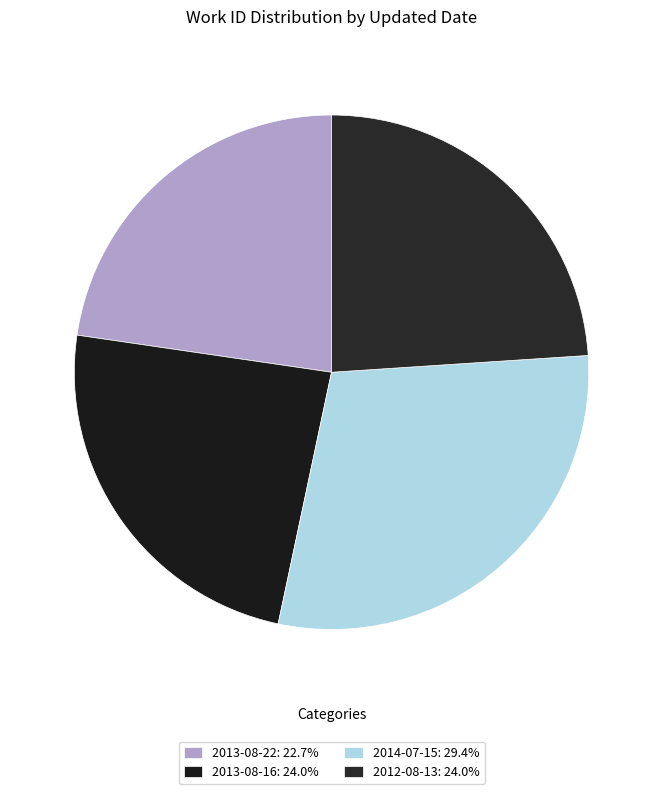

Is there a majority slice in this chart?

No